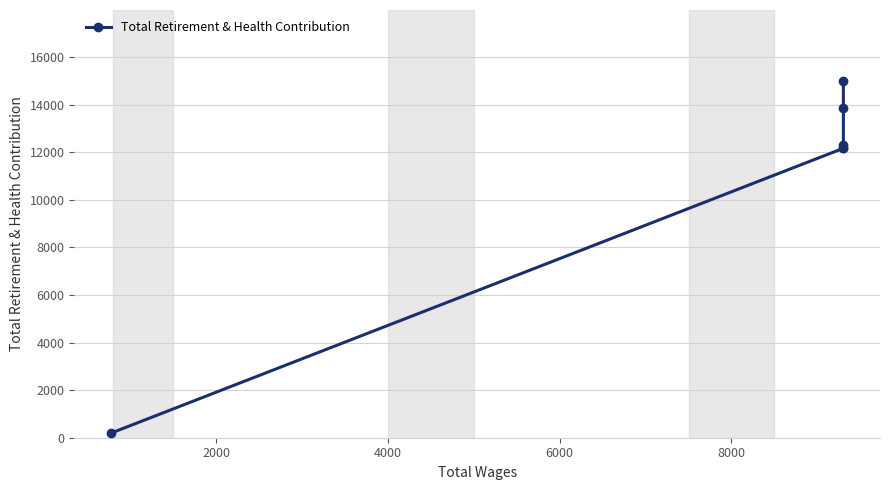

True or false: the data has more than 2 interior local peaks.

False